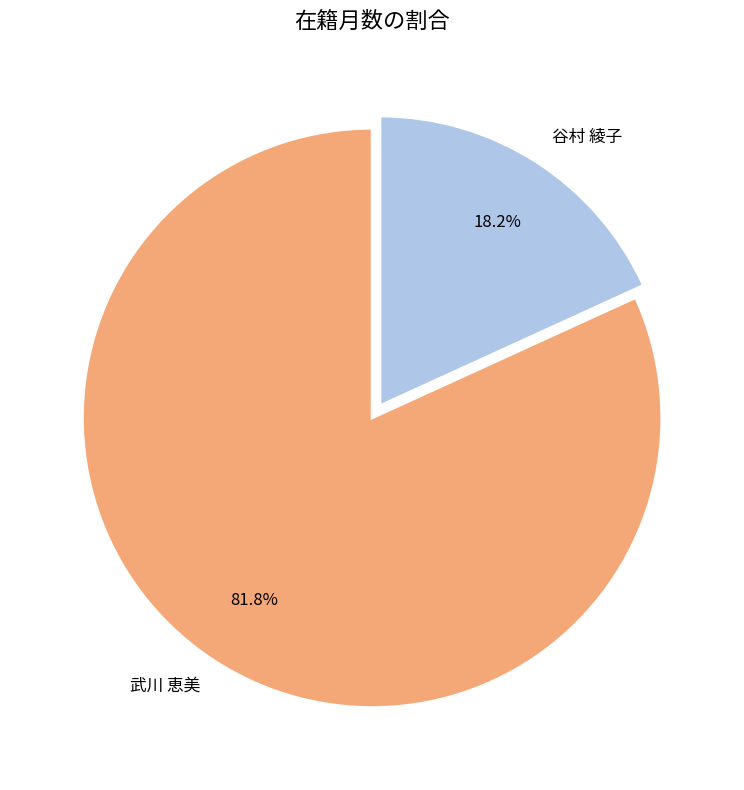

True or false: 谷村 綾子 accounts for 18% of the total.

True